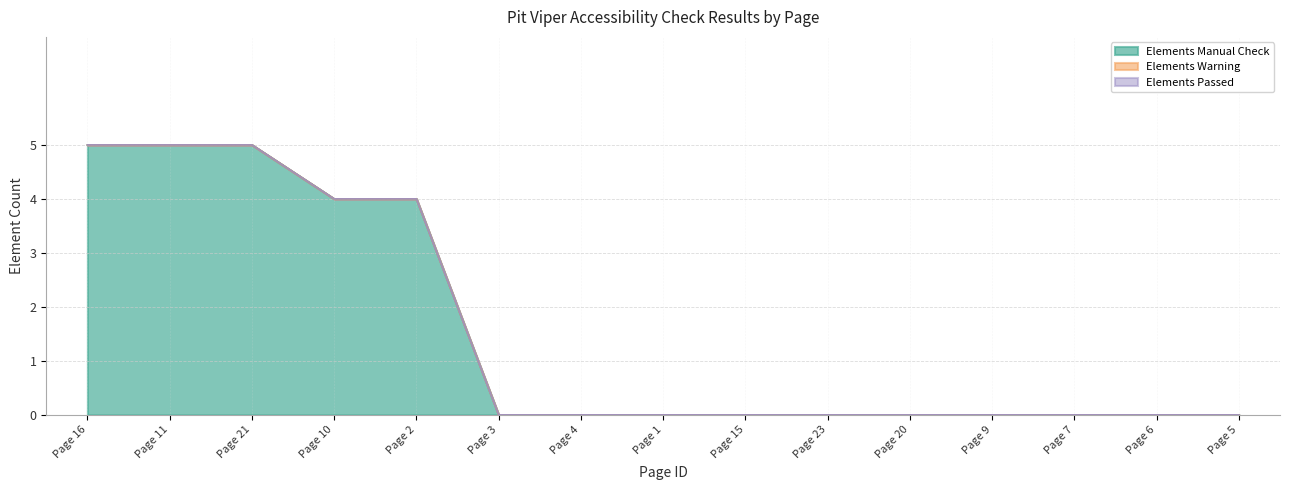

What is the total value across all series at 10?

4